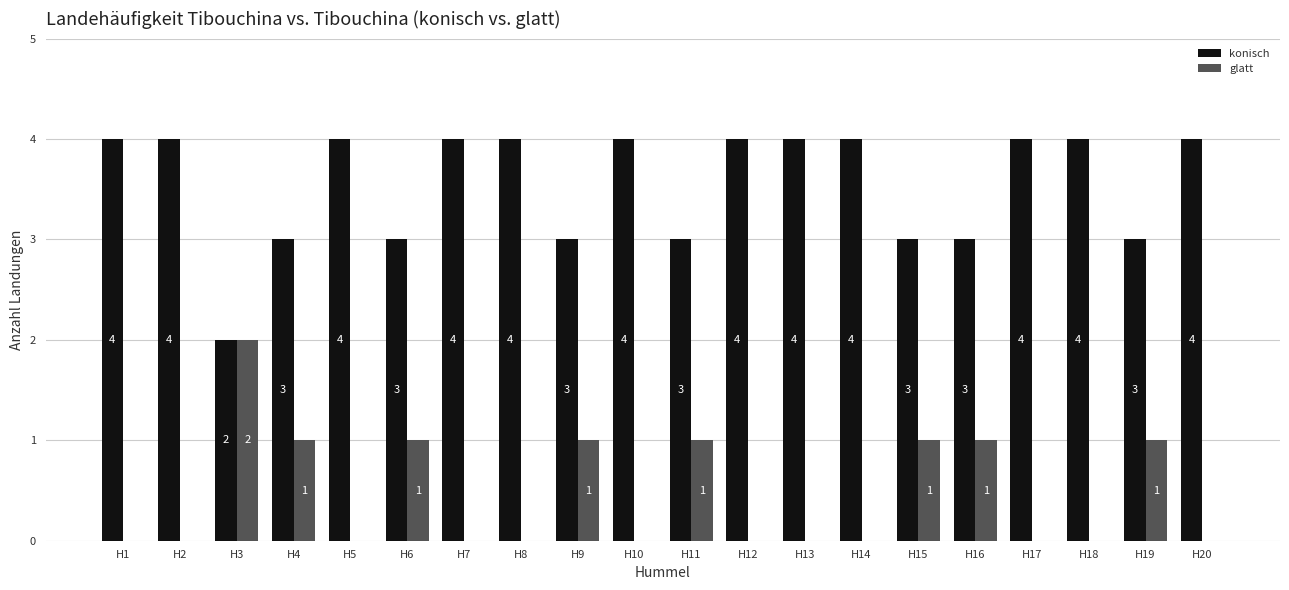

What is the sum of the konisch values at H5 and H7?

8